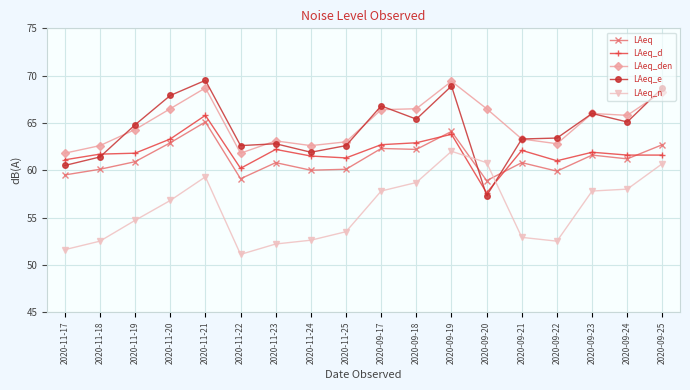

What is the value of the LAeq_e point at the 9th from the left?

62.6